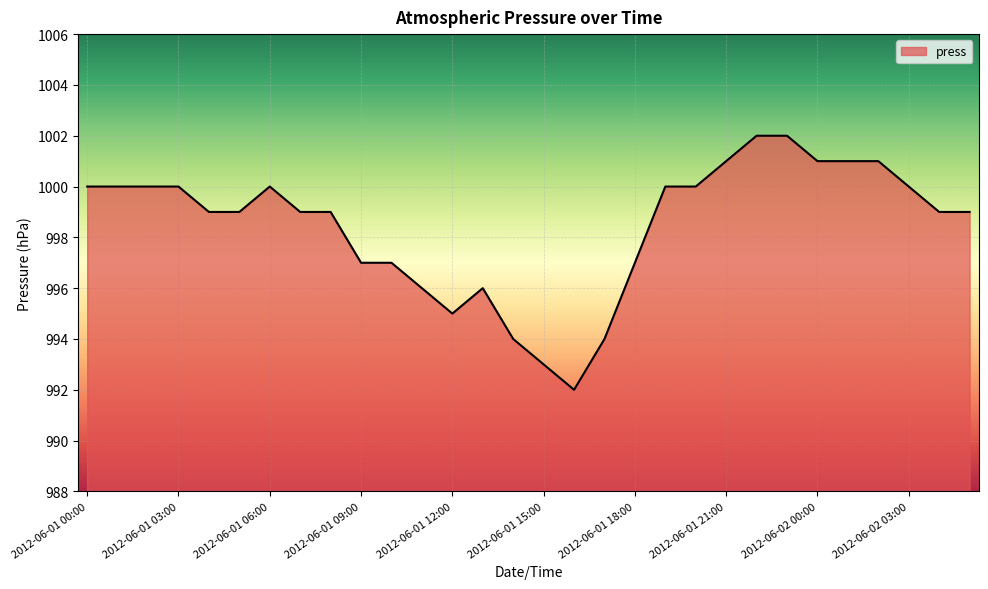

What is the difference between the maximum and minimum values?

10